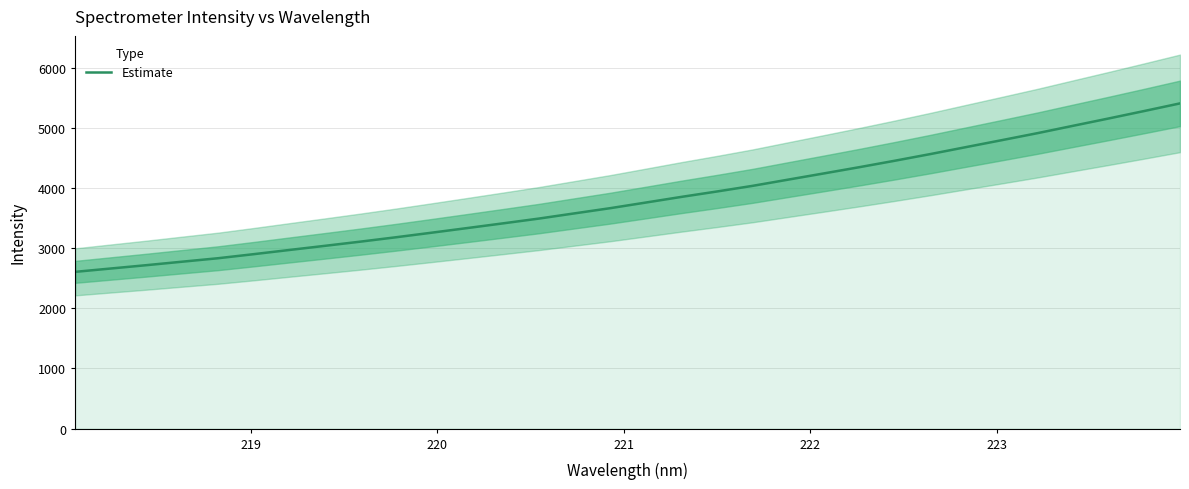

What is the minimum value for Estimate?

2606.8